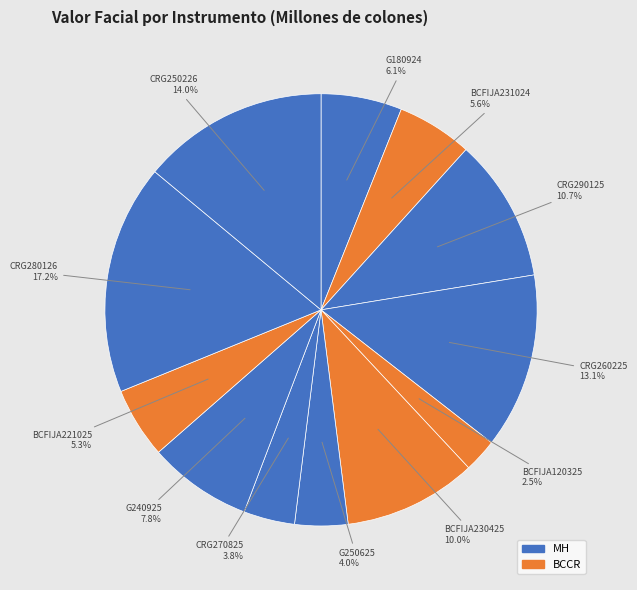

Approximately how many times larger is the value at G240925 compared to G250625?

2.0